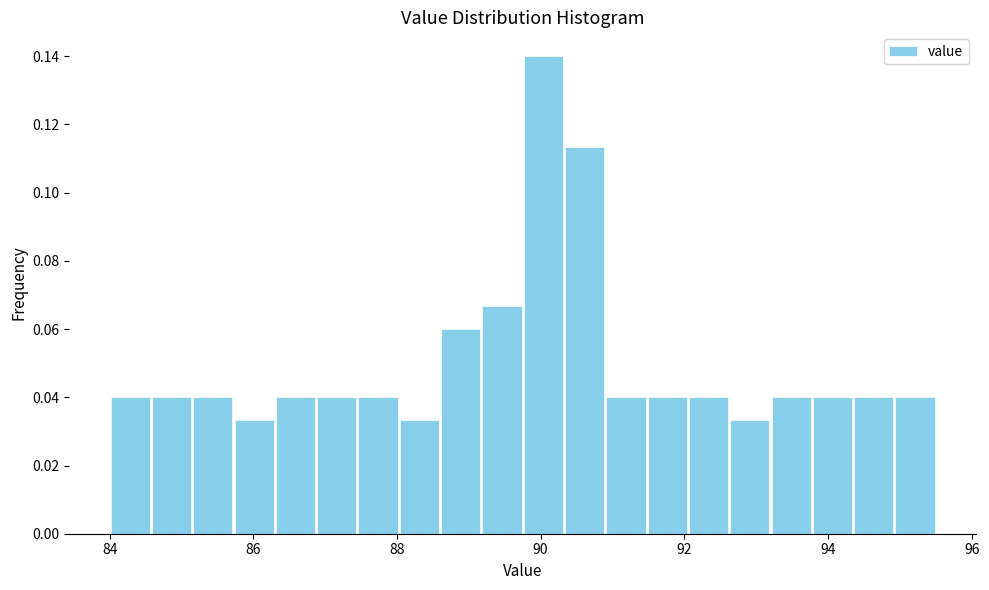

Read against the x-axis, roughly where is the centre of the tallest bar?

90.0